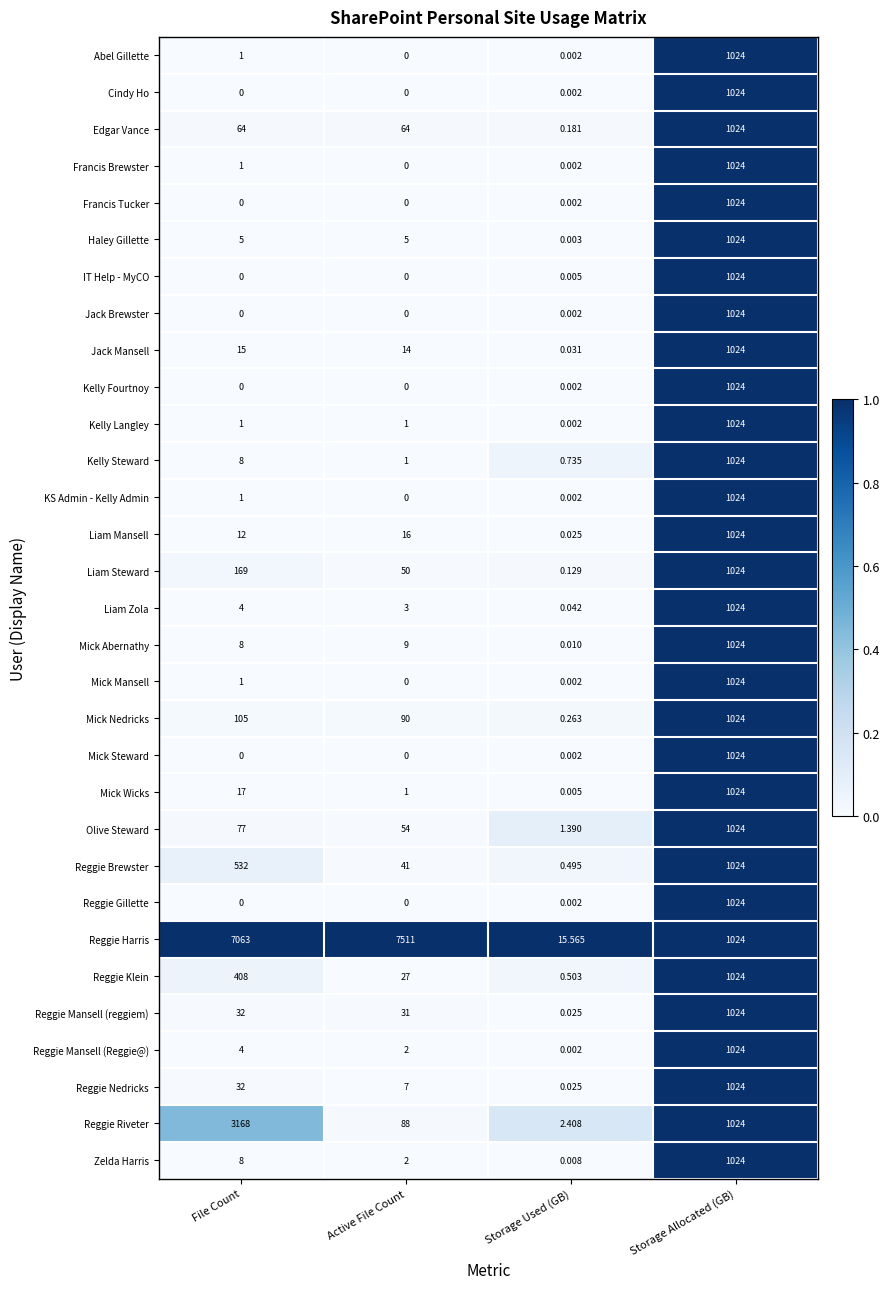

Which series has the largest total across all categories?

Reggie Harris